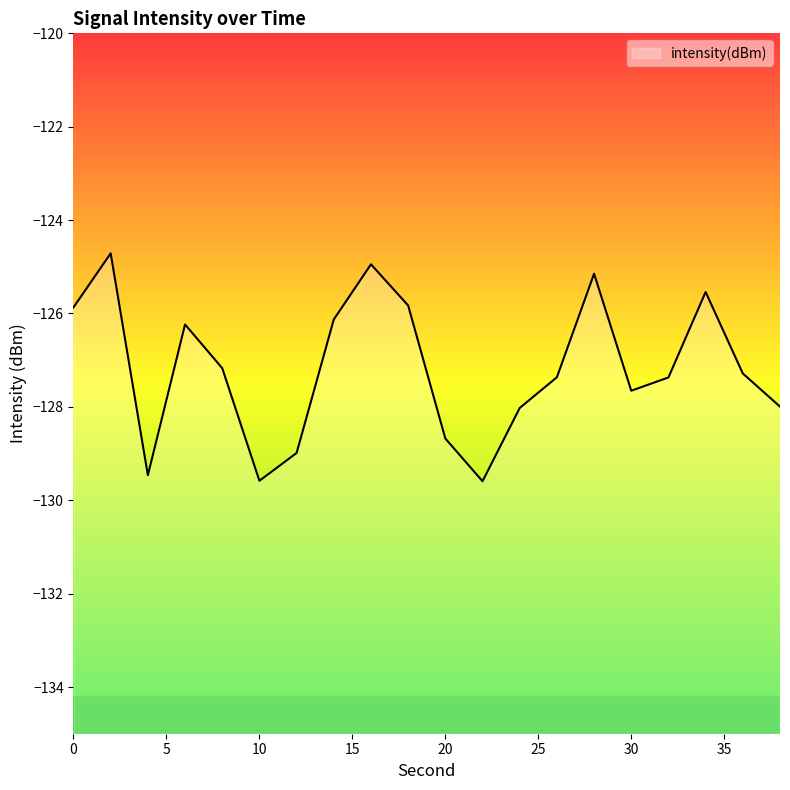

What is the maximum value shown in the chart?

-124.7